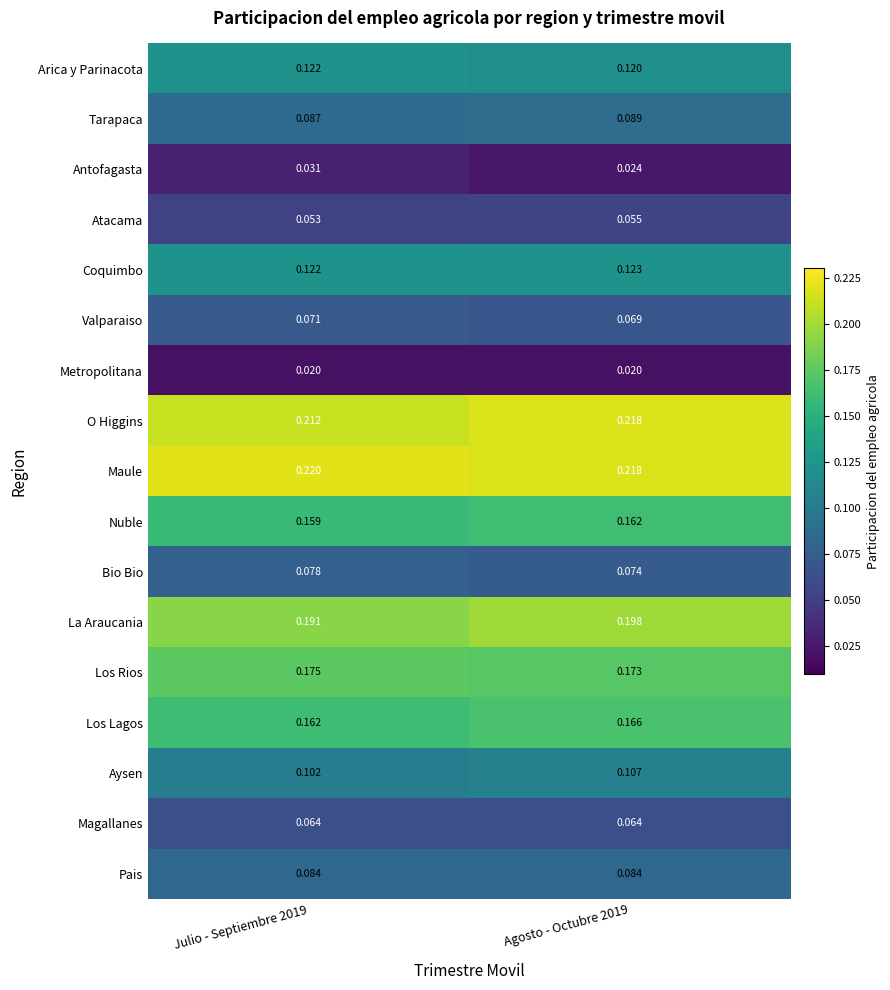

List the series in order of their peak value, highest first.

Maule, O Higgins, La Araucania, Los Rios, Los Lagos, Nuble, Coquimbo, Arica y Parinacota, Aysen, Tarapaca, Pais, Bio Bio, Valparaiso, Magallanes, Atacama, Antofagasta, Metropolitana